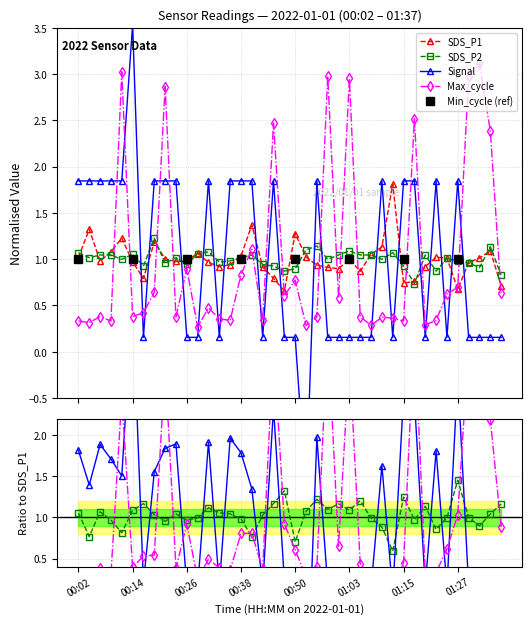

The Signal series shows 0.2 at 01:32. True or false?

True